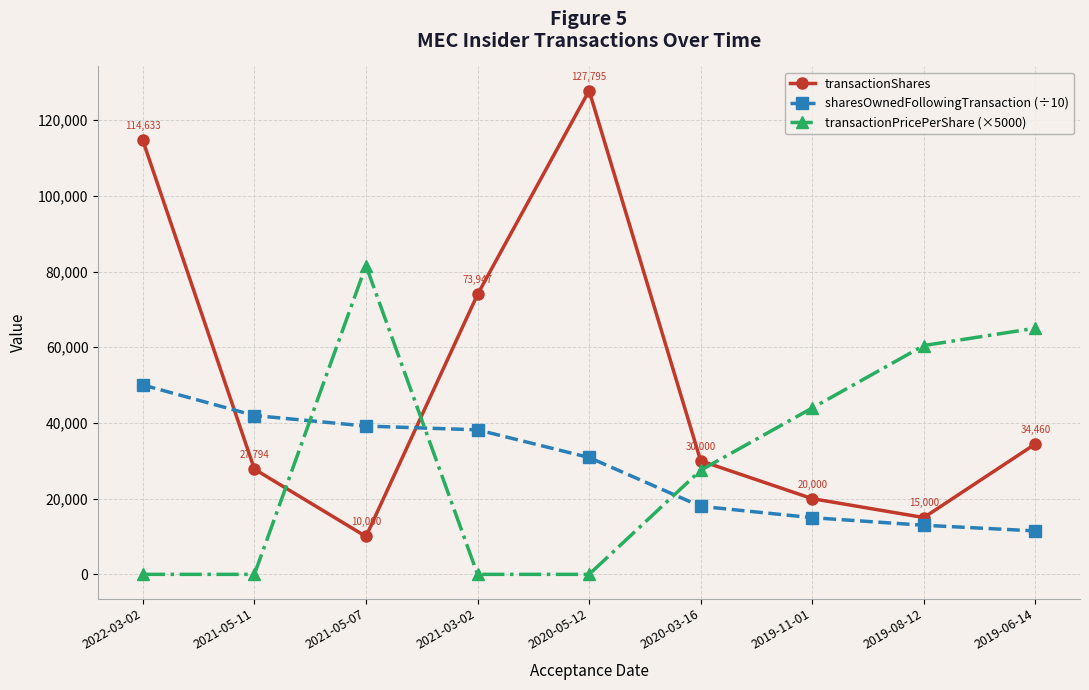

Rank the series at 2019-06-14 from highest to lowest value.

transactionPricePerShare (×5000), transactionShares, sharesOwnedFollowingTransaction (÷10)